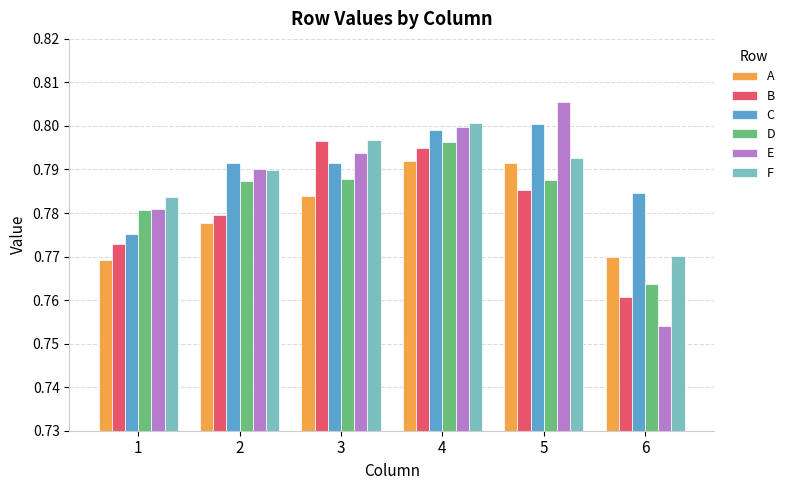

What is the sum of all A values?

4.7